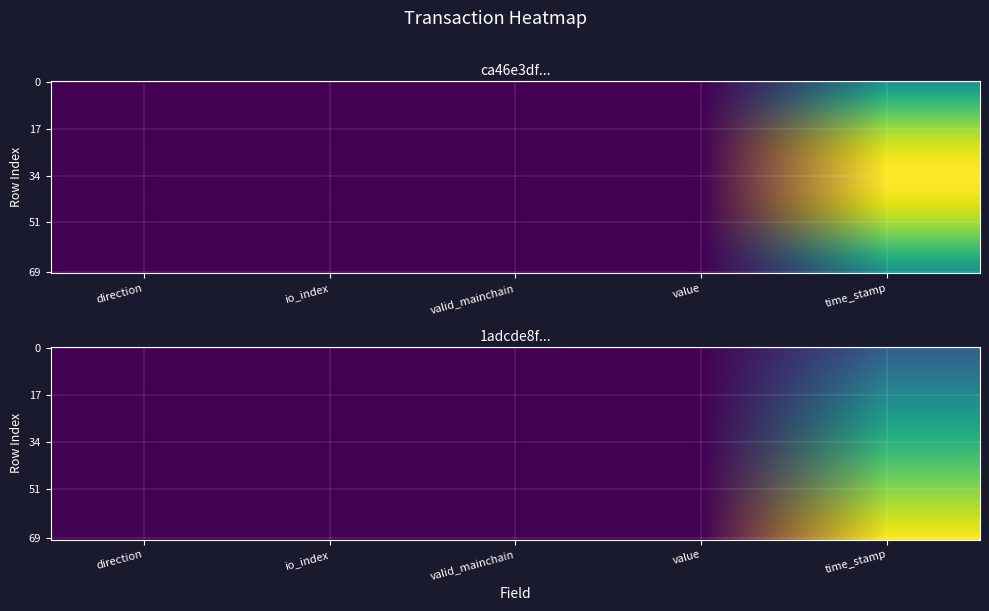

The value of 1adcde8f51c16a07f207e277655e86d29dbf6f6 at io_index is 0.0. True or false?

False